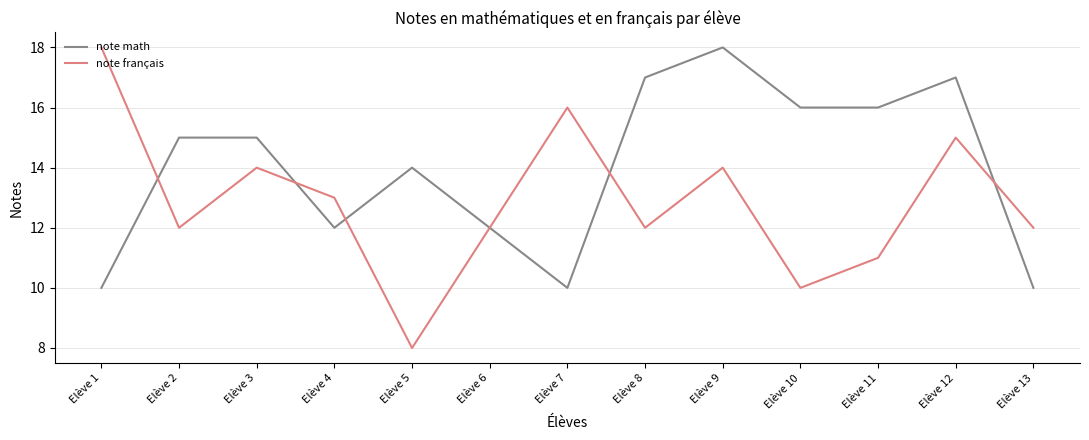

What is the sum of all note français values?

167